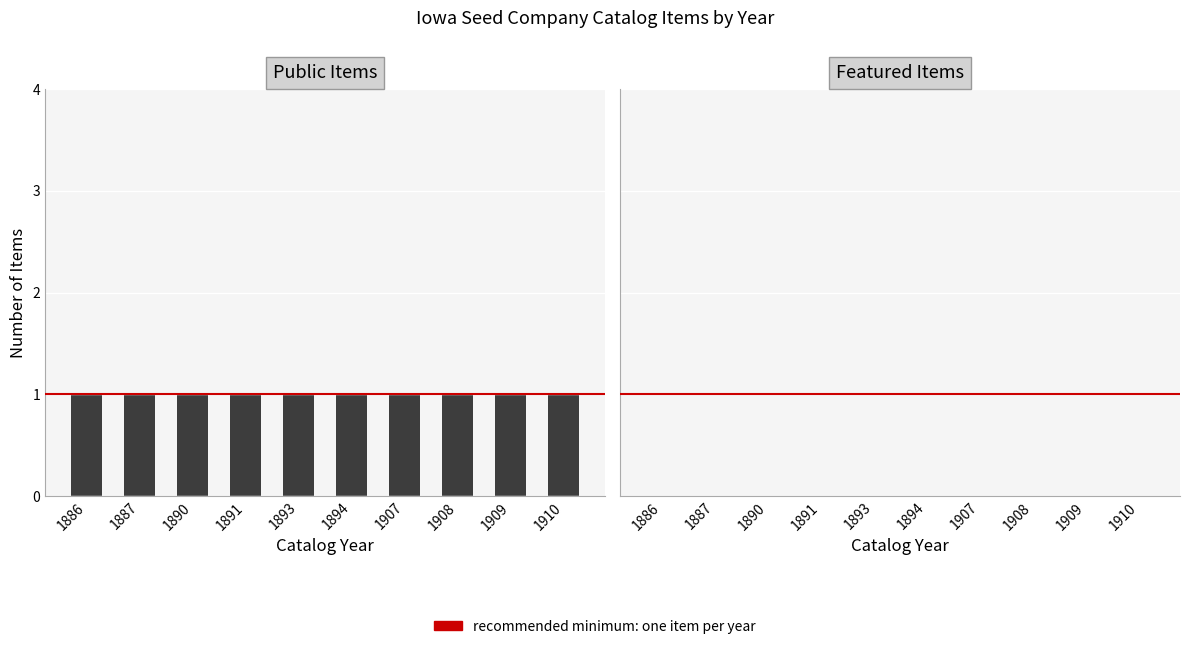

How many distinct data groups are displayed?

2